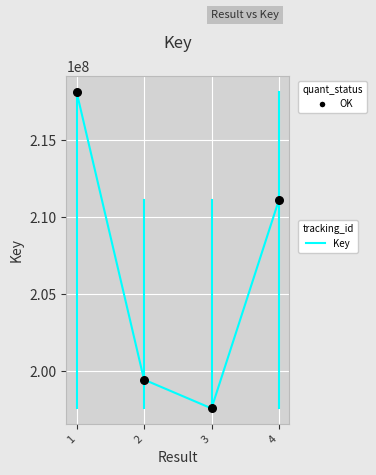

Which has a higher value, 3 or 4?

4